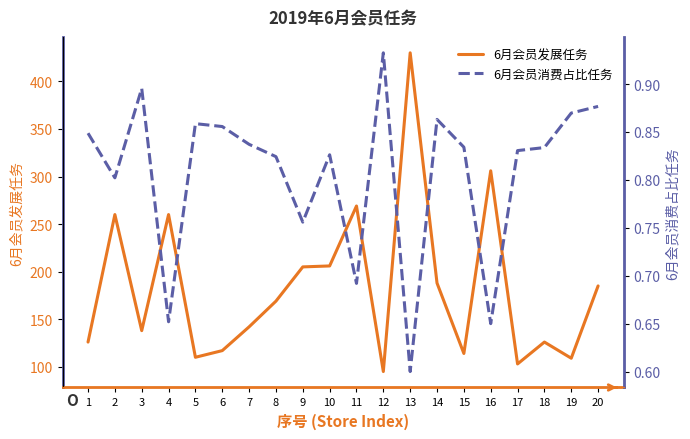

What is the sum of all 6月会员发展任务 values?

3658